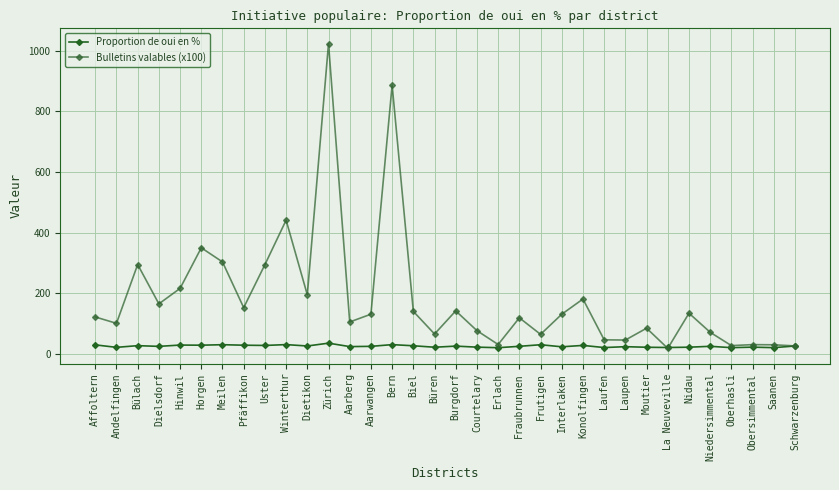

Rank the series by their average value, from highest to lowest.

Bulletins valables (x100), Proportion de oui en %